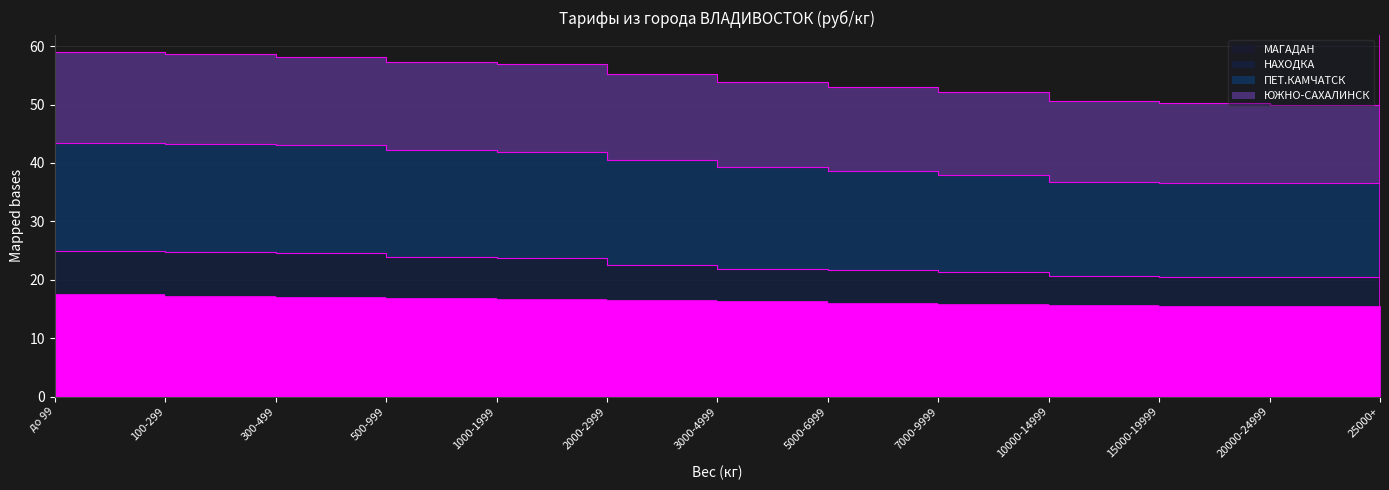

True or false: ПЕТ.КАМЧАТСК and НАХОДКА cross at least once.

False